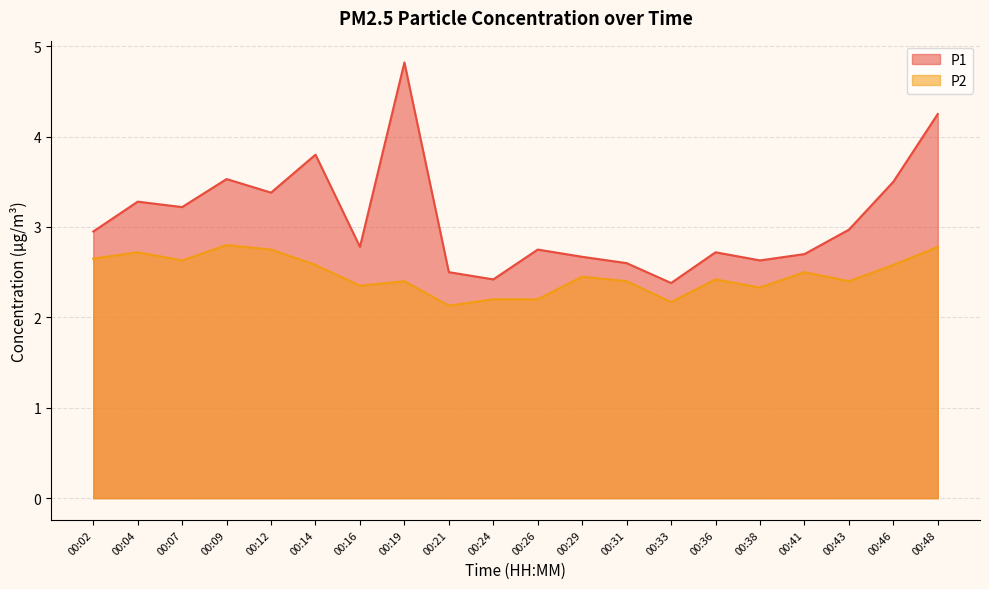

Which series changed the most between 00:07 and 00:24?

P1